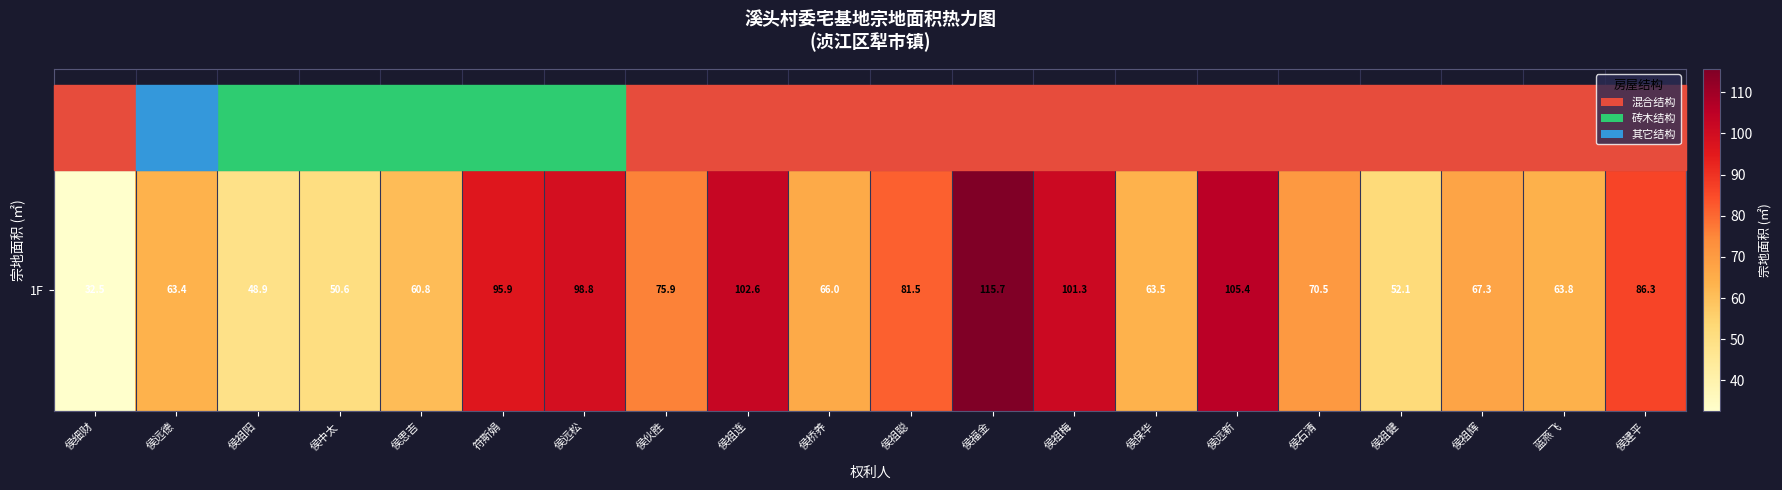

Which category has the highest value across all series?

侯福金